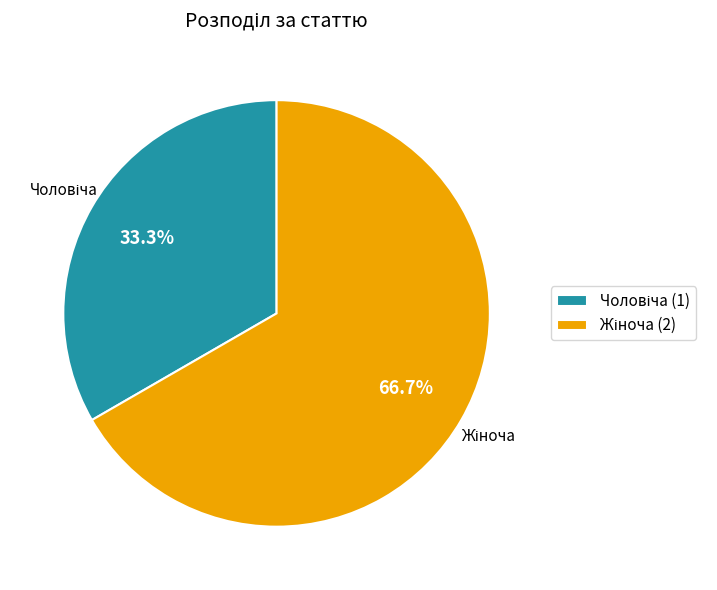

Does any single category account for the majority?

Yes